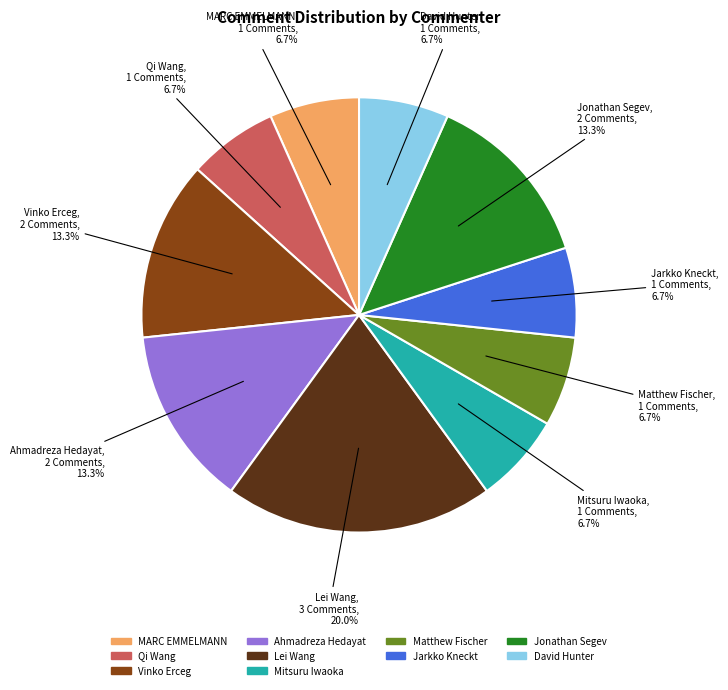

Does any single category account for the majority?

No